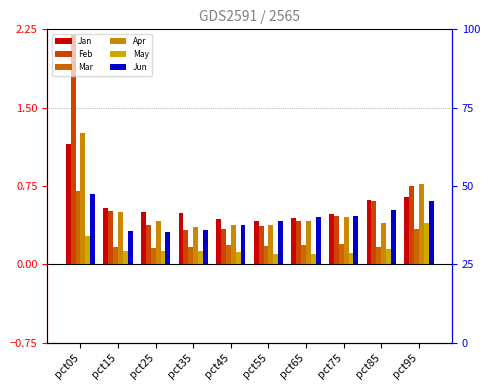

What is the difference between the Feb values at pct55 and pct75?

0.1